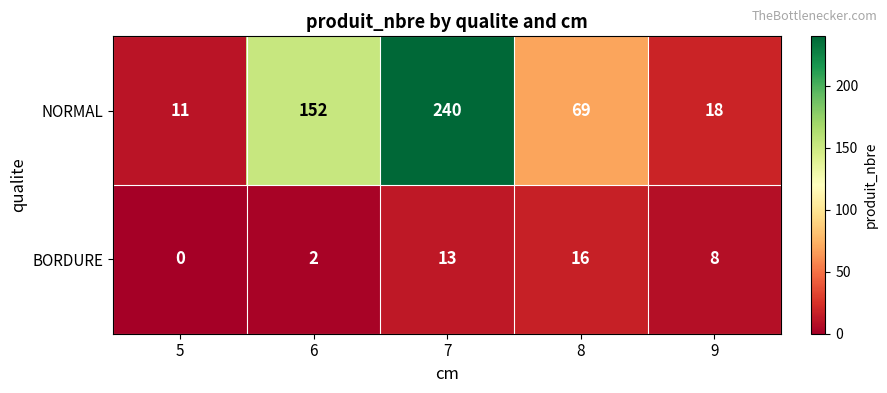

At 6, list the series in order from largest to smallest.

NORMAL, BORDURE